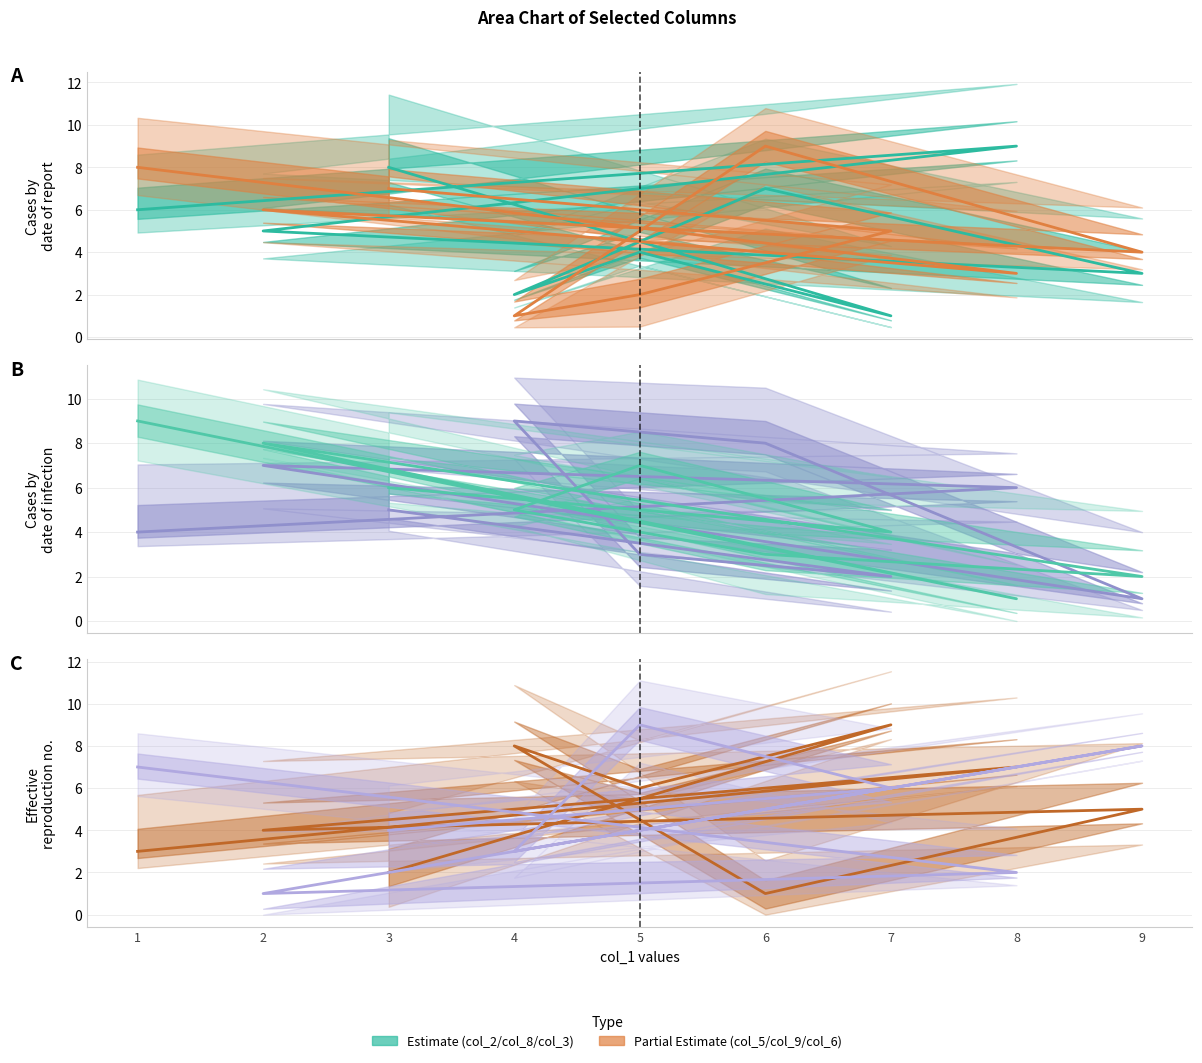

What is the smallest value displayed?

1